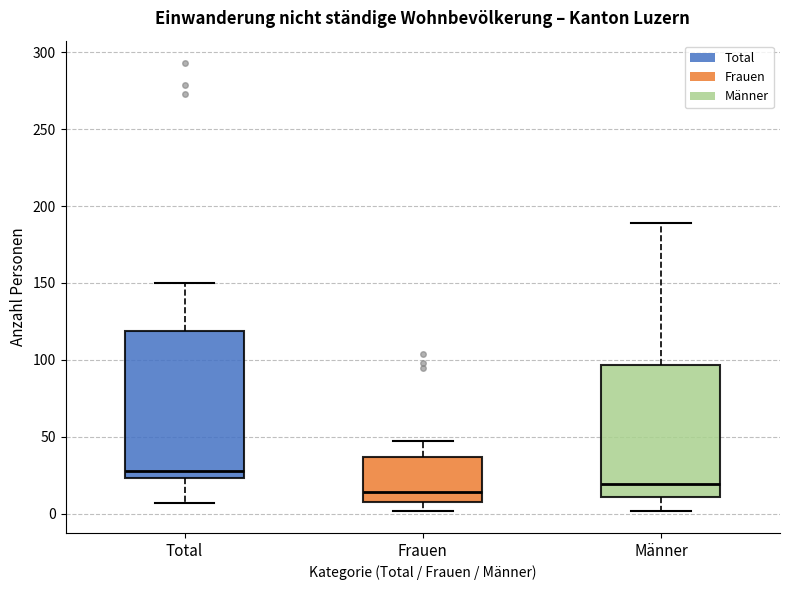

Where is the upper edge of the box for Total on the y-axis? The values are not printed on the chart, so give them approximately, as read against the axis.

120